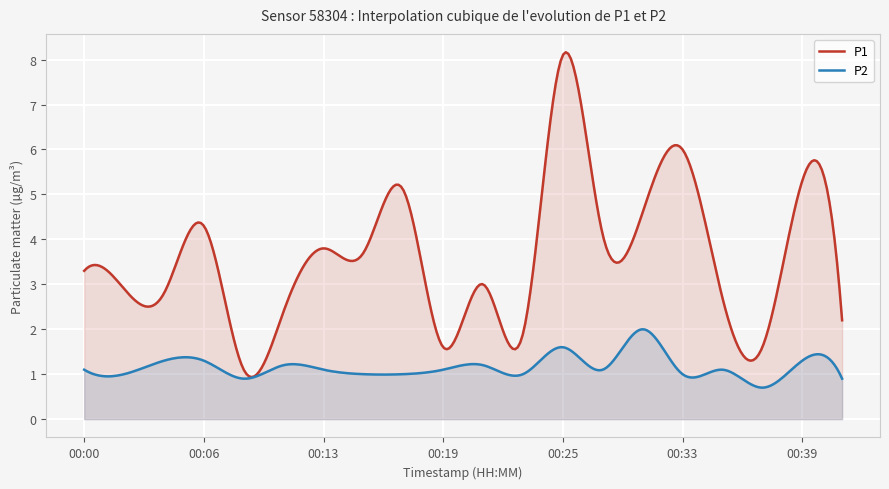

At which category is the sum across all series the highest?

00:25